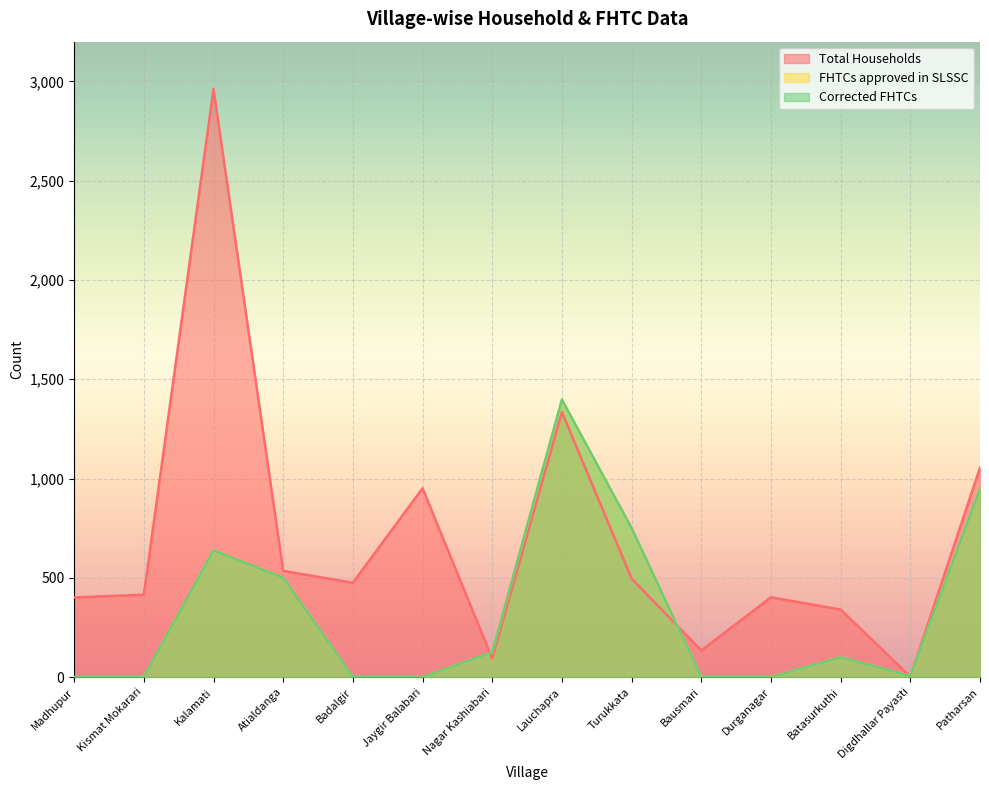

List the labels in order of Corrected FHTCs value, largest first.

Lauchapra, Patharsan, Turukkata, Kalamati, Atialdanga, Nagar Kashiabari, Batasurkuthi, Digdhallar Payasti, Madhupur, Kismat Mokarari, Badalgir, Jaygir Balabari, Bausmari, Durganagar